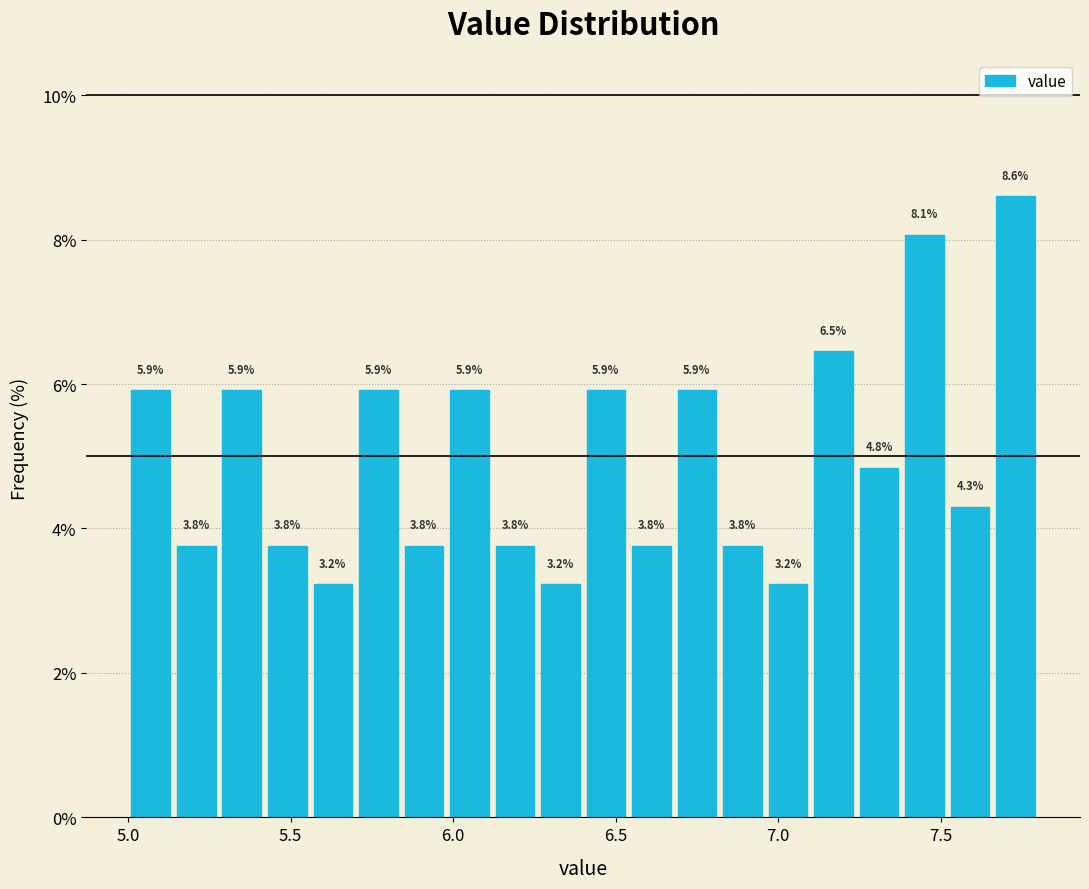

Around what value on the x-axis is the tallest bar? Give the approximate position of its centre, as read against the axis.

7.75